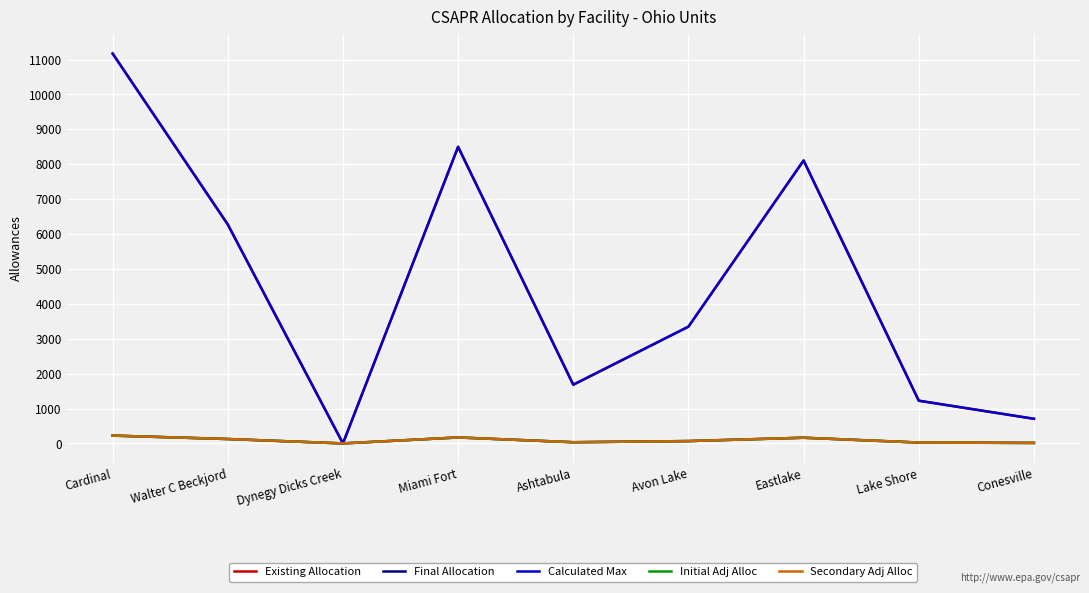

True or false: Final Allocation has more than 0 interior local peaks.

True